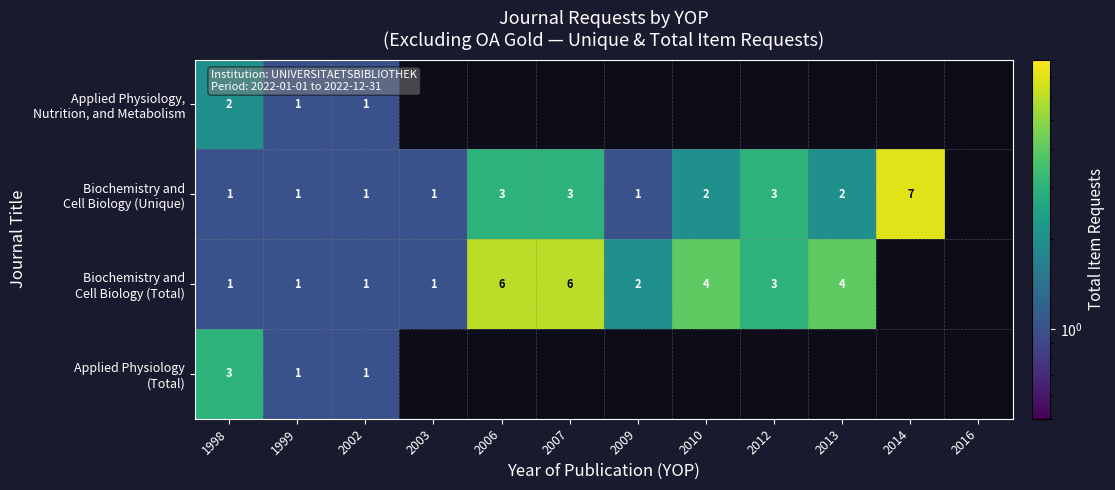

Is the value of Applied Physiology (Total) at 2014 greater than the value of Applied Physiology, Nutrition, and Metabolism at 2013?

No